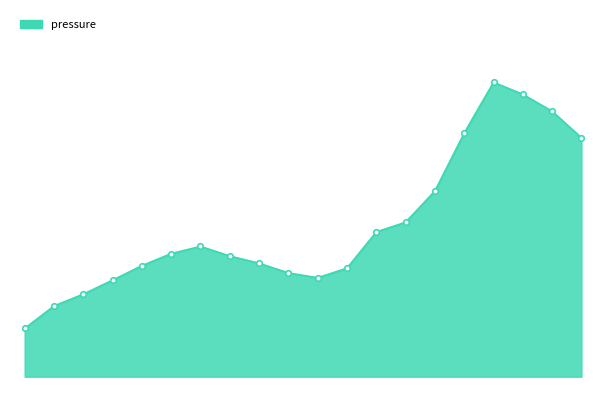

Does the chart have visible grid lines?

No